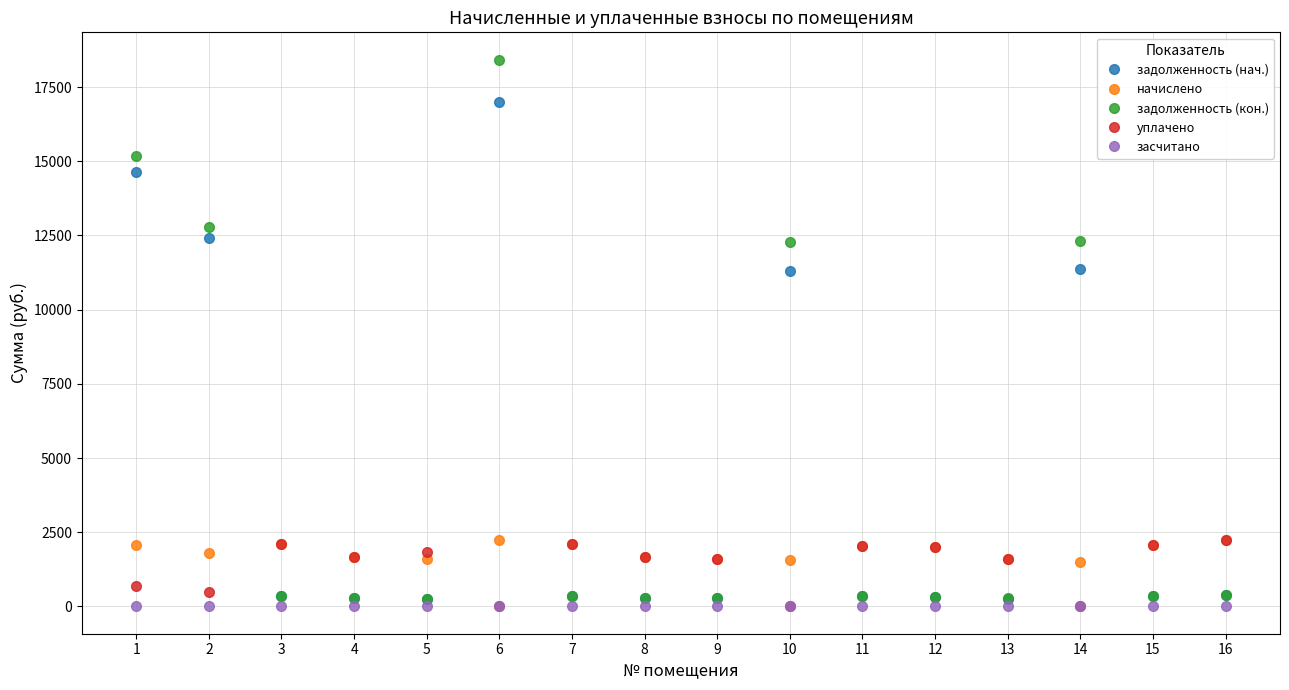

Between 4 and 6, which series saw the biggest shift?

задолженность (кон.)